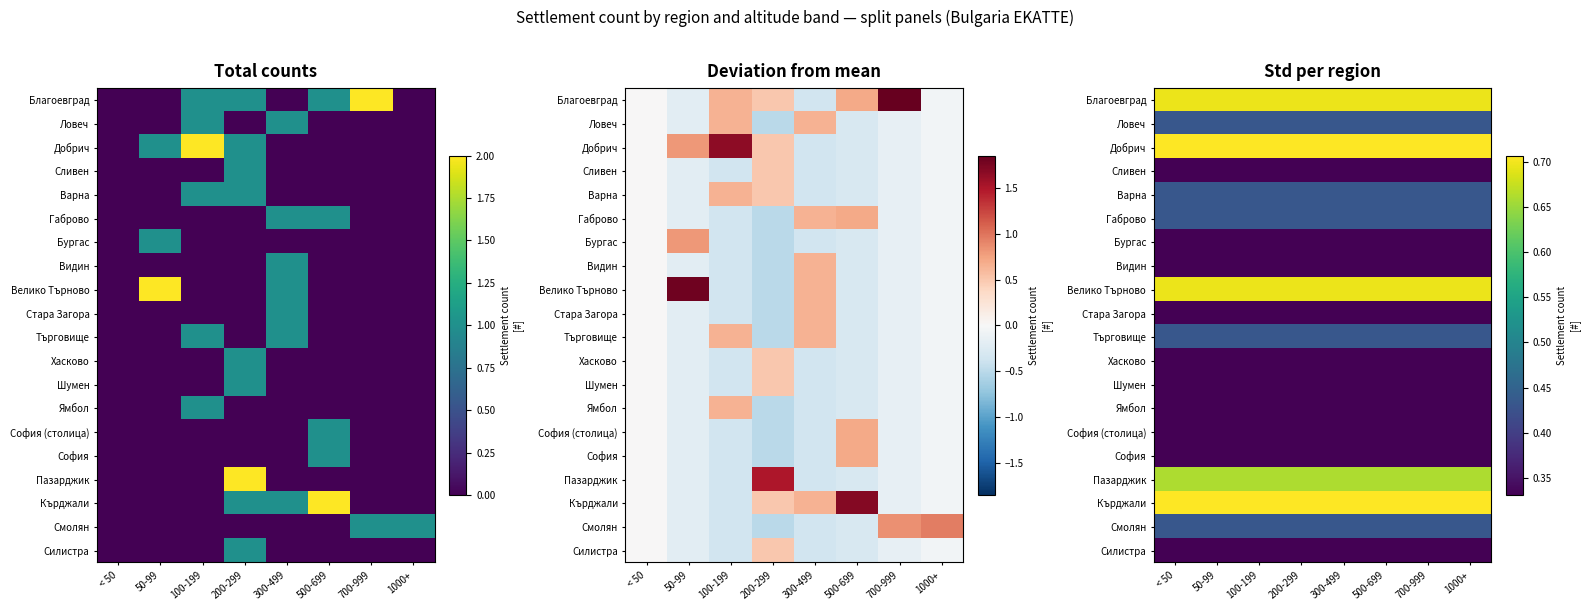

Count the number of data series in this chart.

20